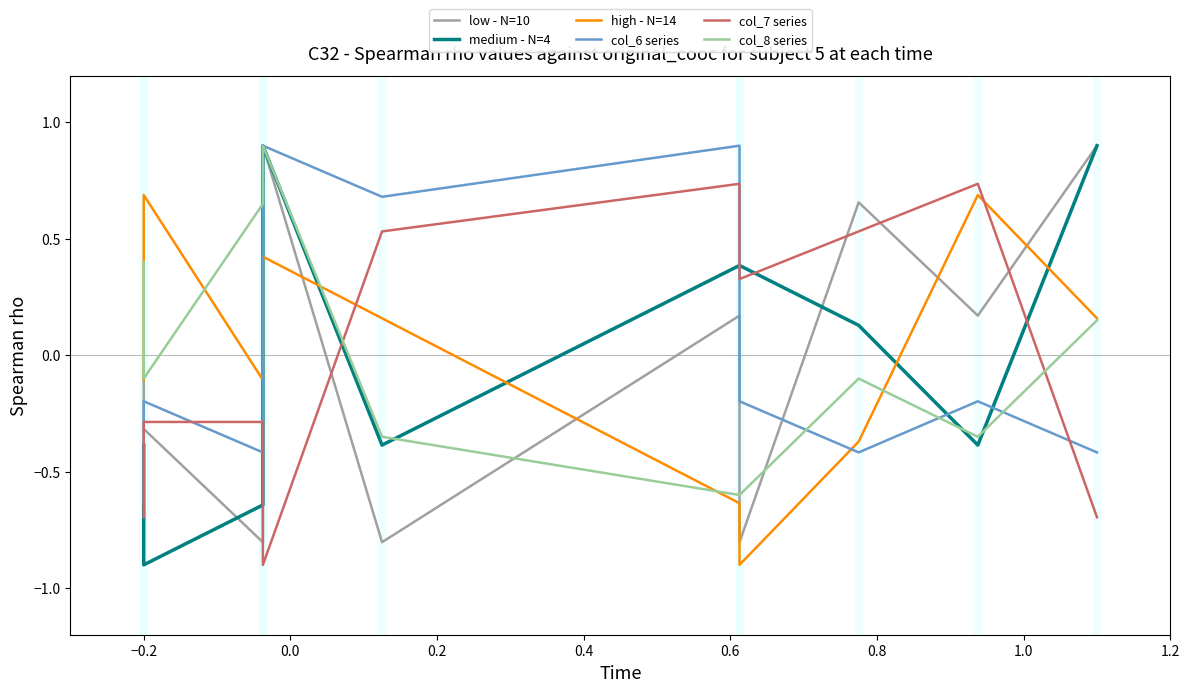

Is the value of col_6 series at −0.4 greater than the value of high - N=14 at 0.6?

No